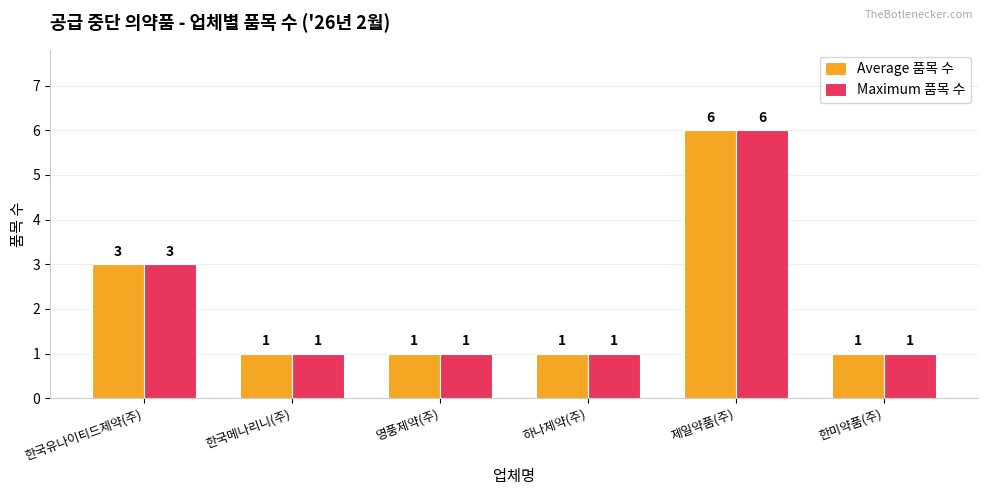

What is the maximum value shown in the chart?

6